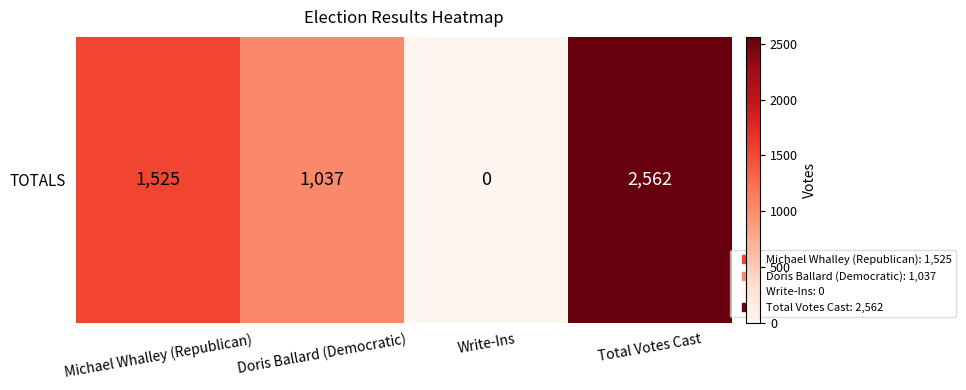

What is the change in value from Michael Whalley (Republican) to Write-Ins?

-1525